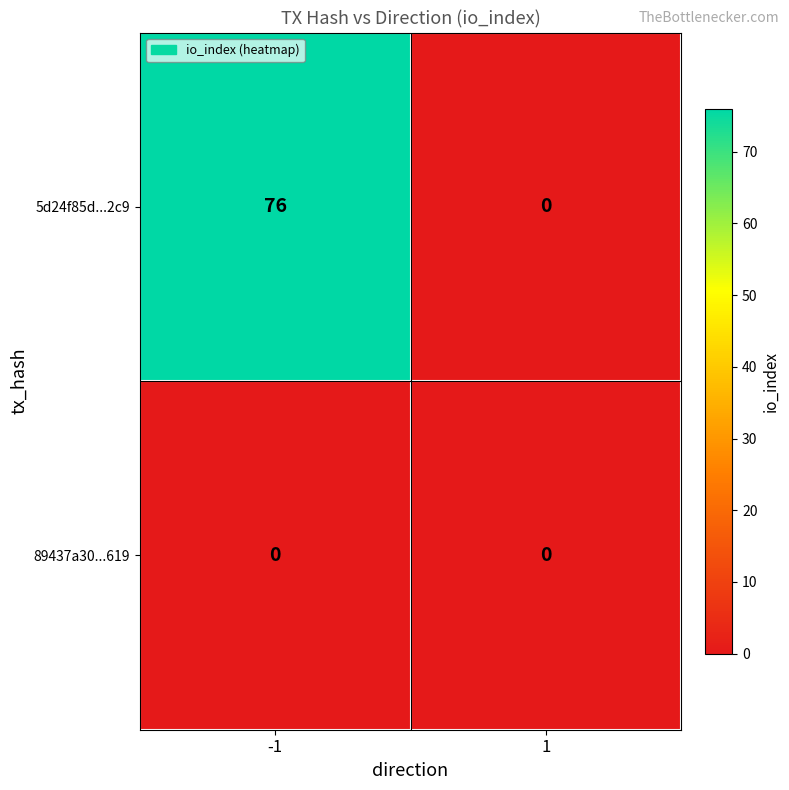

What is the maximum value shown in the chart?

76